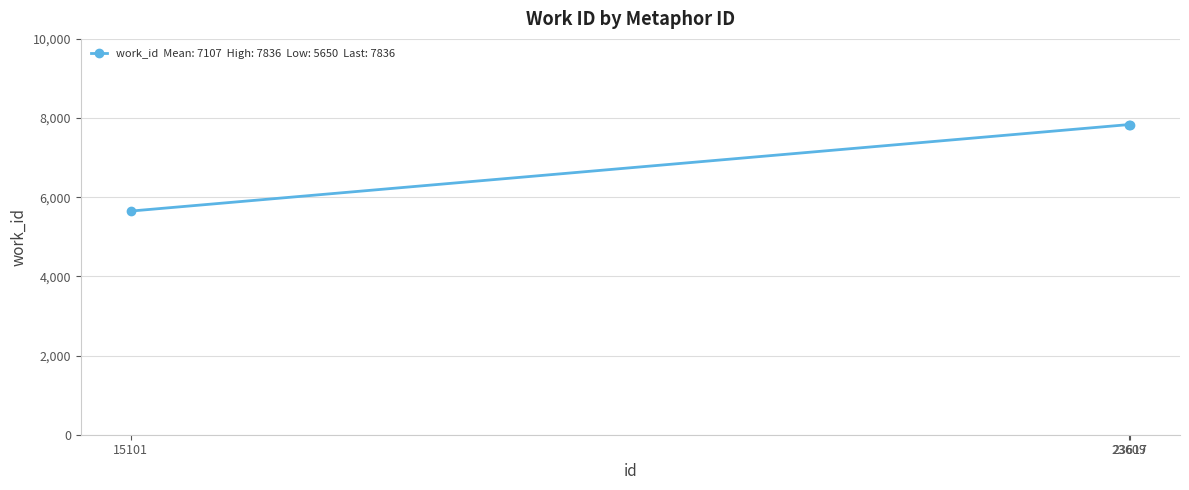

Is it true that the value at 23609 is 3426?

False